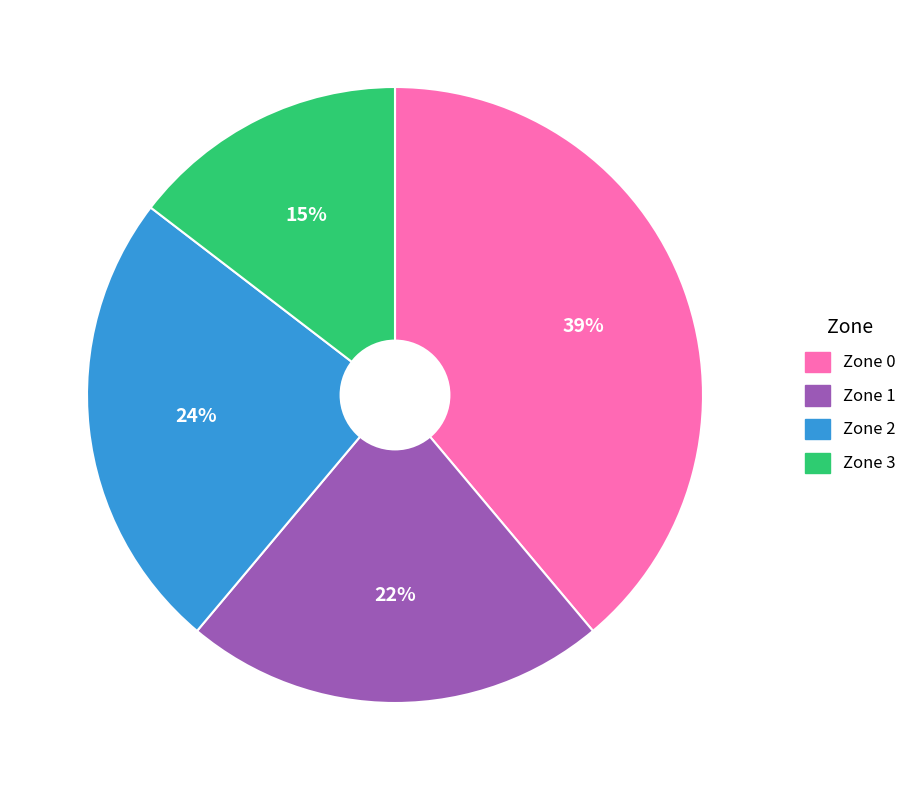

Is it true that Zone 0 is 53% of the pie?

False